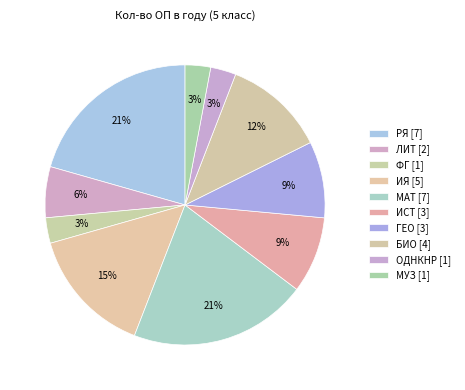

How much of the chart is everything except ФГ?

97.1%